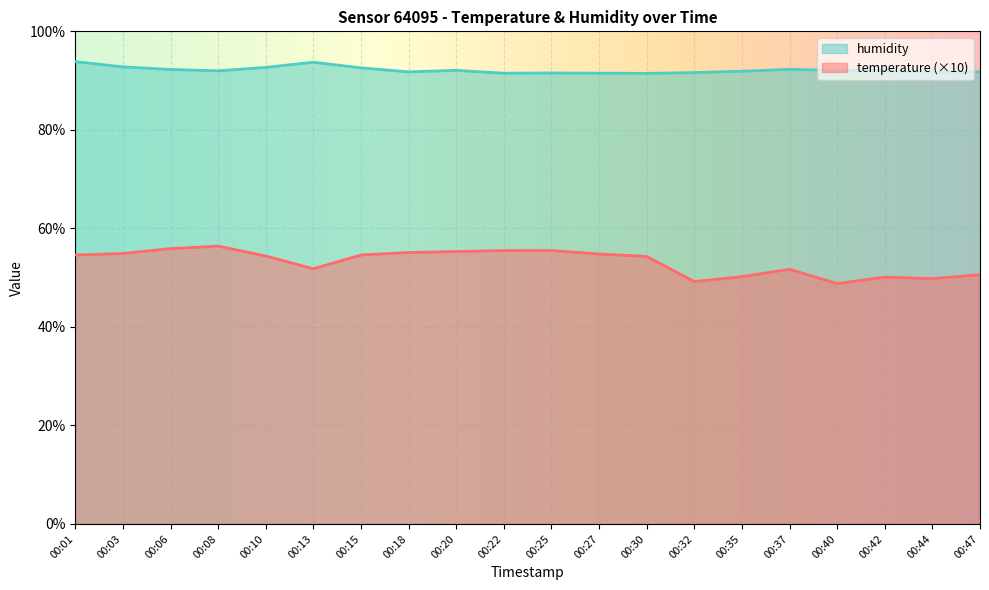

True or false: humidity and temperature cross at least once.

False